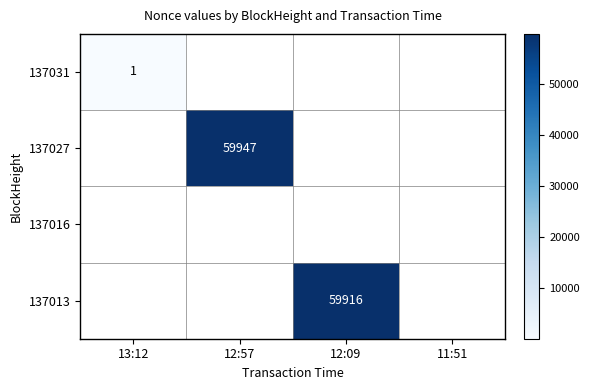

The 137013 series shows 100923 at 12:09. True or false?

False